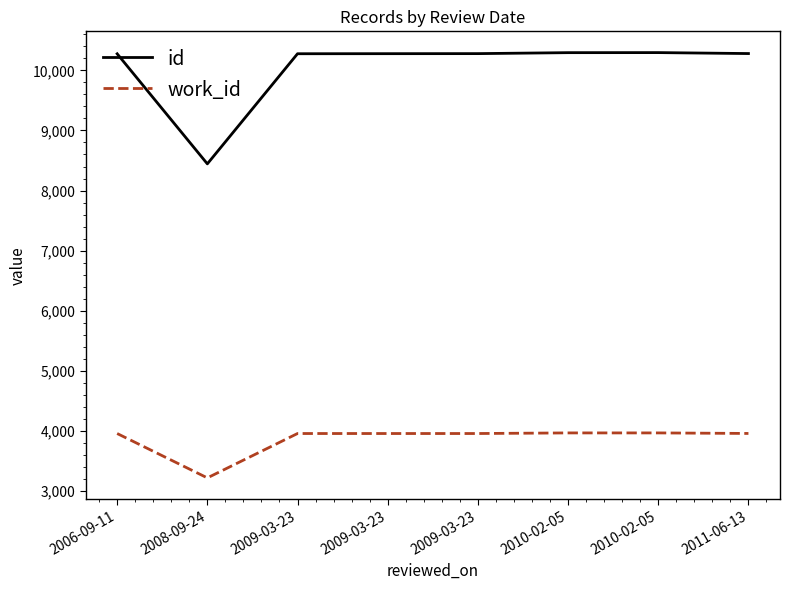

What is the sum of all id values?

80432